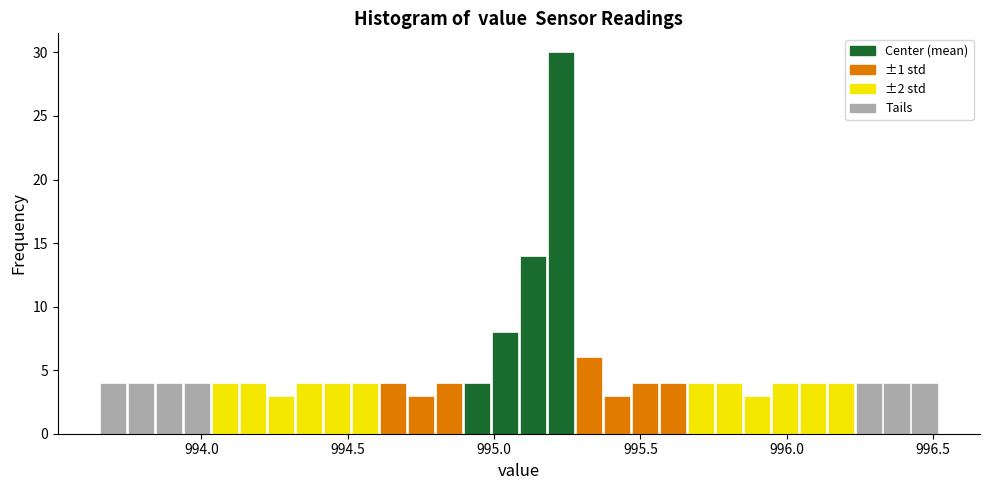

Around what value on the x-axis is the tallest bar? Give the approximate position of its centre, as read against the axis.

995.25